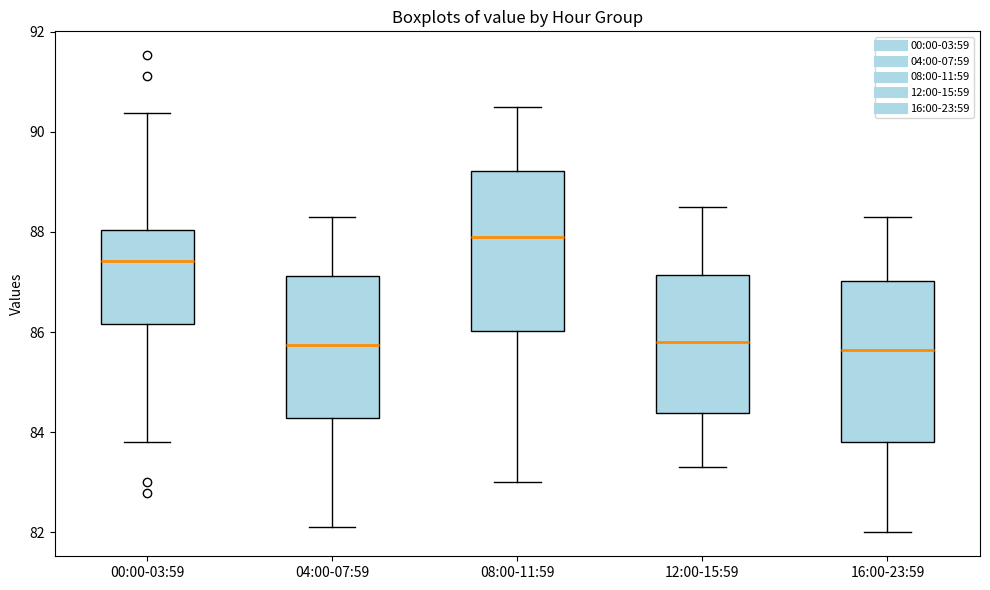

Reading left to right, transcribe this box plot: for each box, give where its median line is, the range the box spans, and where its two whiskers end, as read against the y-axis. The values are not printed on the chart, so give them approximately, as read against the axis.

00:00-03:59: median 87.4, box 86.2 to 88.0, whiskers 83.8 to 90.4
04:00-07:59: median 85.8, box 84.2 to 87.2, whiskers 82.2 to 88.4
08:00-11:59: median 88.0, box 86.0 to 89.2, whiskers 83.0 to 90.6
12:00-15:59: median 85.8, box 84.4 to 87.2, whiskers 83.4 to 88.6
16:00-23:59: median 85.6, box 83.8 to 87.0, whiskers 82.0 to 88.4